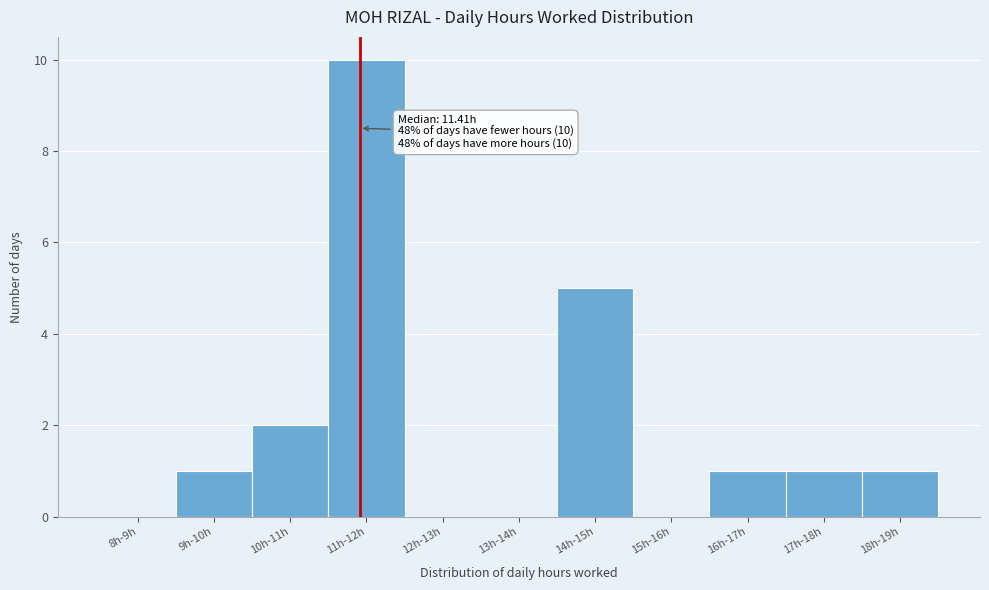

Reading left to right, extract all data points from this chart.

8h-9h=0	9h-10h=1	10h-11h=2	11h-12h=10	12h-13h=0	13h-14h=0	14h-15h=5	15h-16h=0	16h-17h=1	17h-18h=1	18h-19h=1